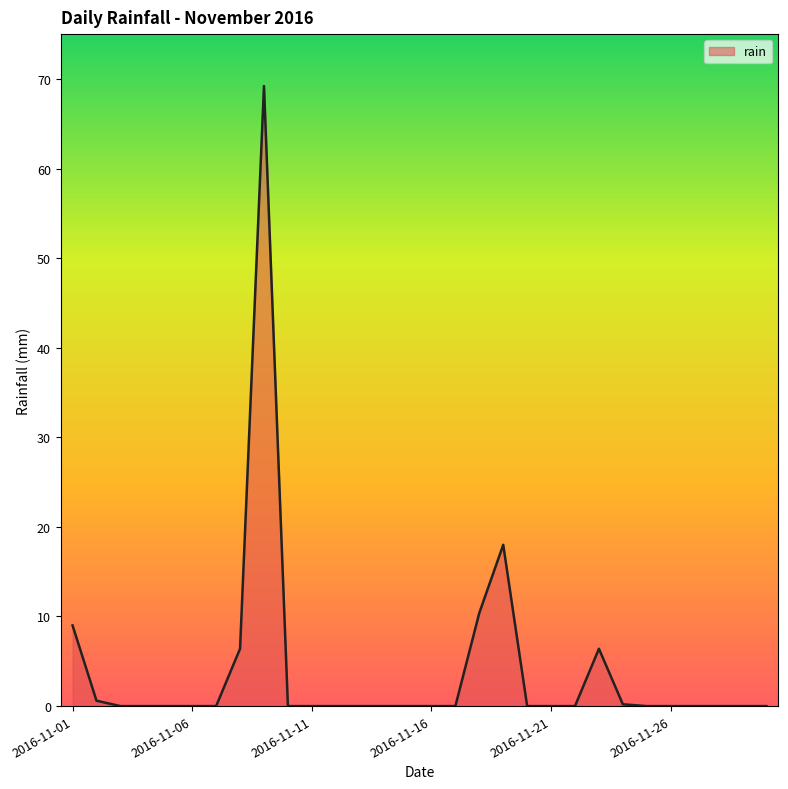

What is the greatest value displayed?

69.2